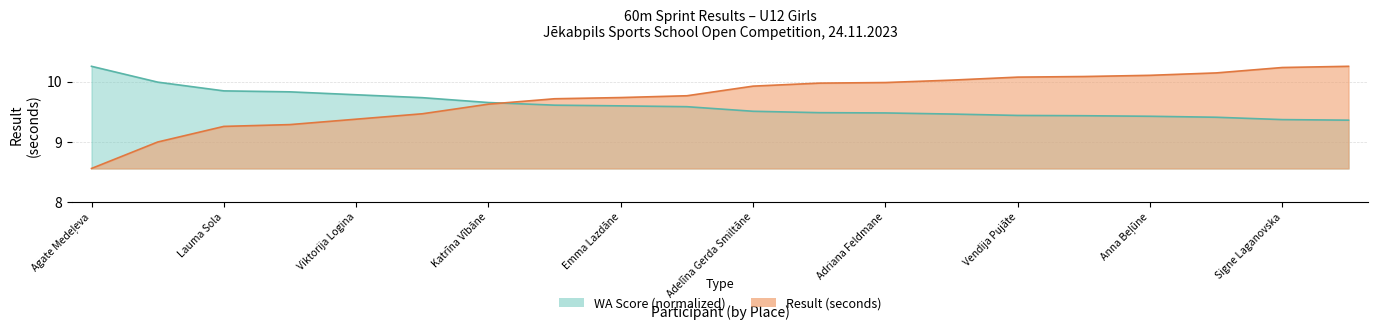

Rank the series at Agate Medeļeva from lowest to highest value.

Result (Run 1), WA Score (Run 1)